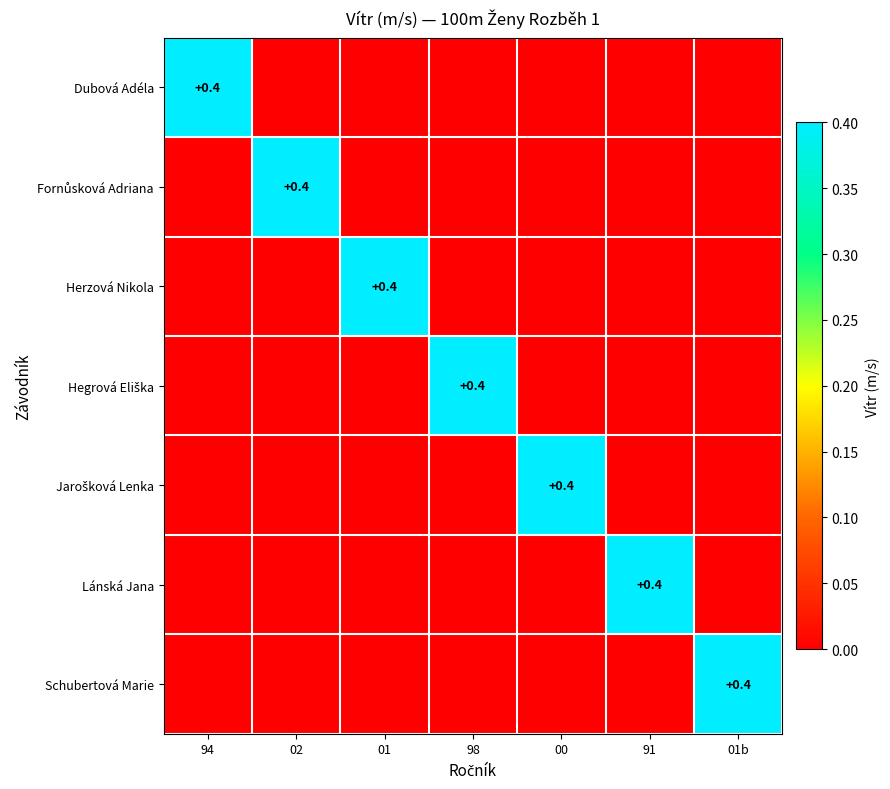

How many values in Hegrová Eliška are above zero?

1